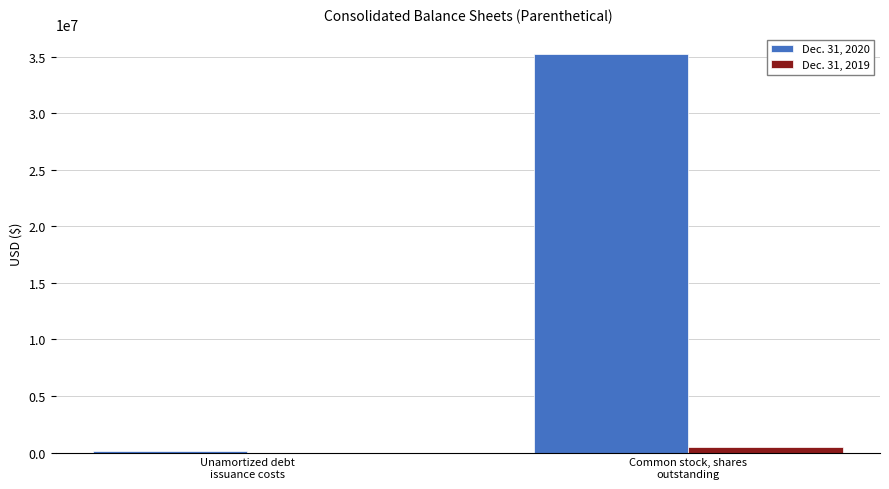

Which series has the largest total across all categories?

Dec. 31, 2020